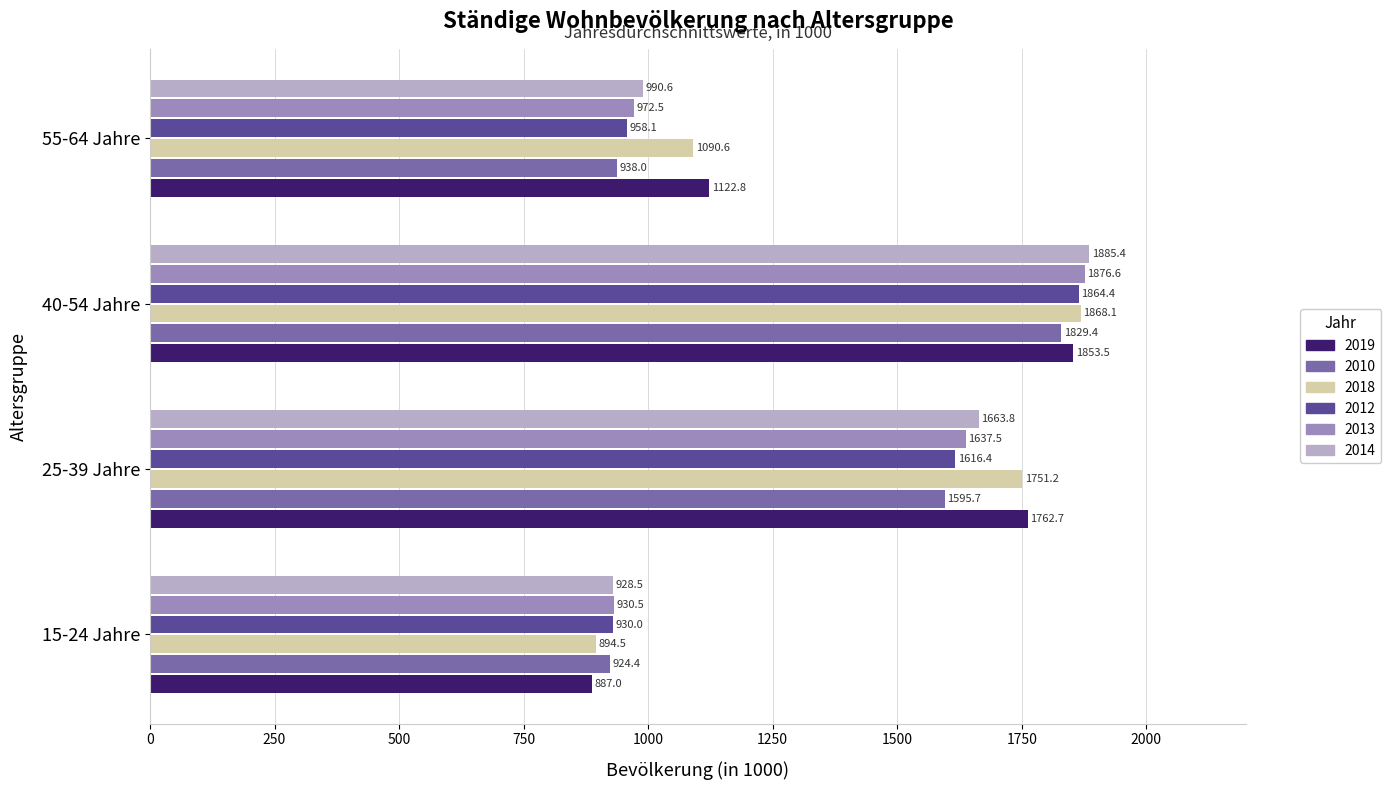

Is the value of 2010 at 15-24 Jahre greater than the value of 2014 at 15-24 Jahre?

No